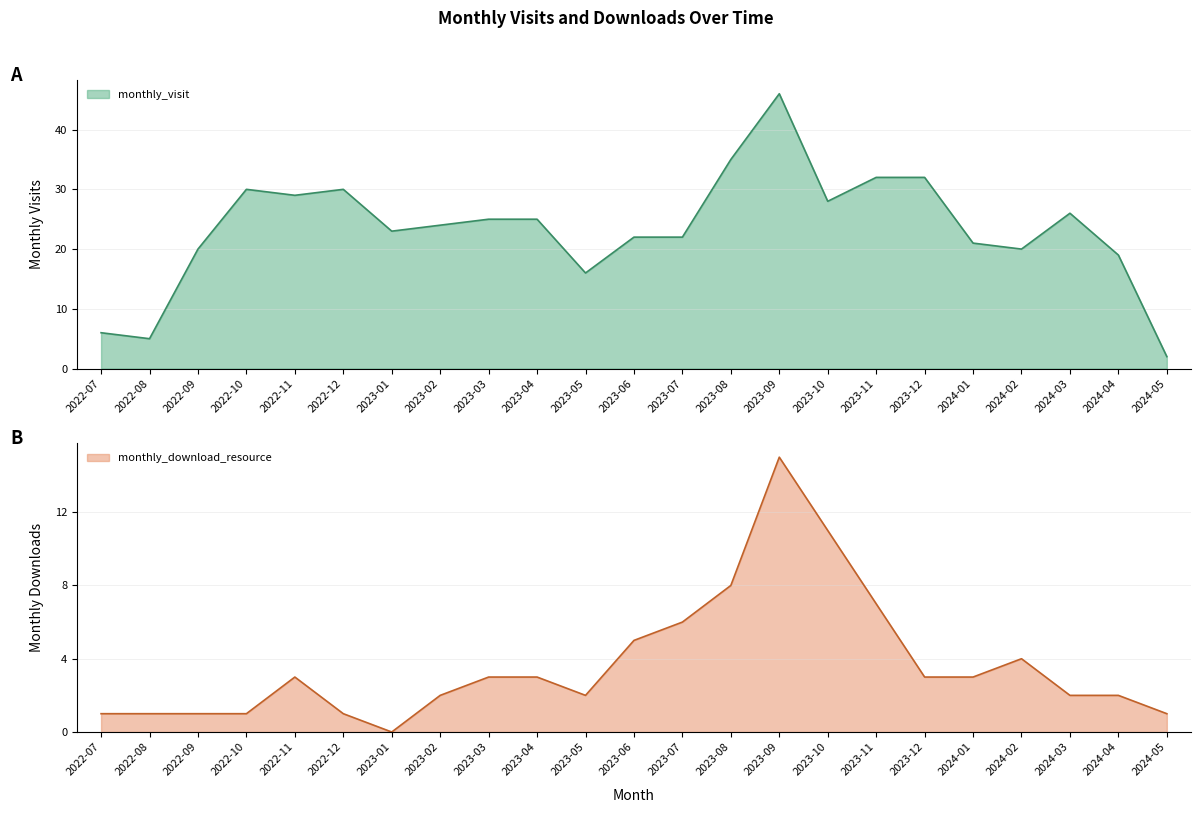

Between 2022-10 and 2023-02, which series saw the biggest shift?

monthly_visit